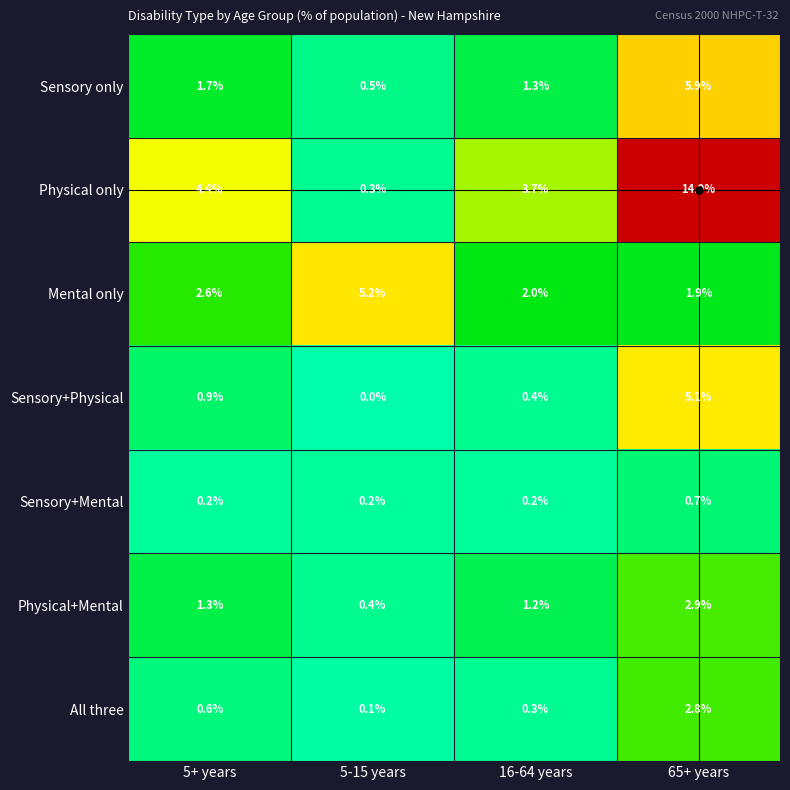

Where is Sensory only nearest to the value 3?

5+ years